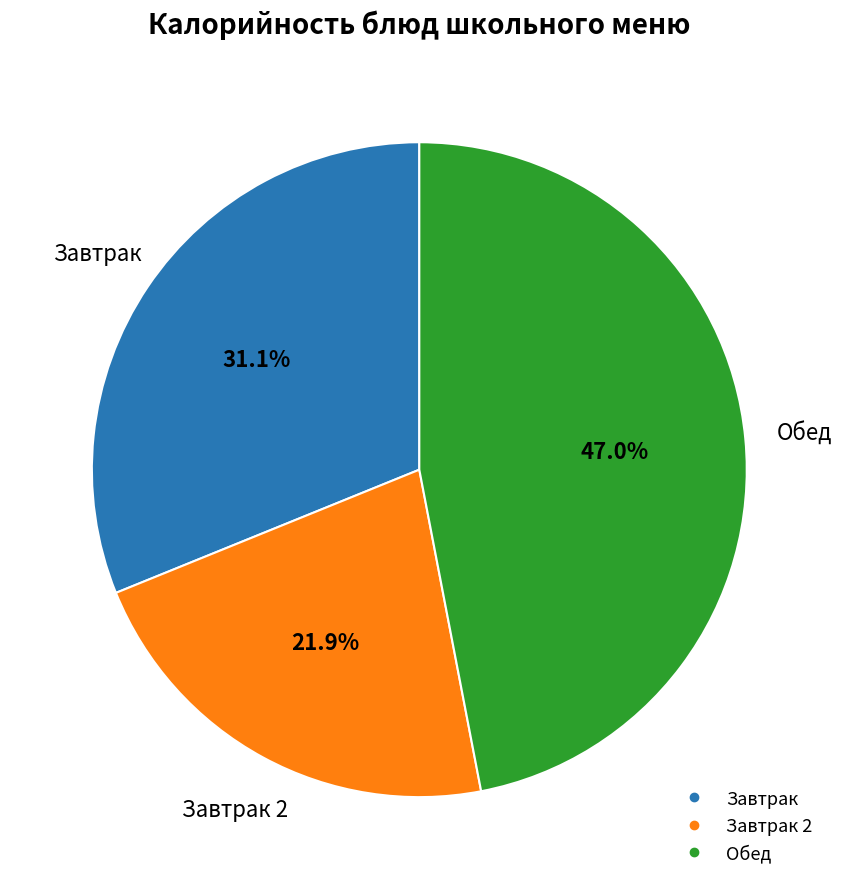

Does any single category account for the majority?

No